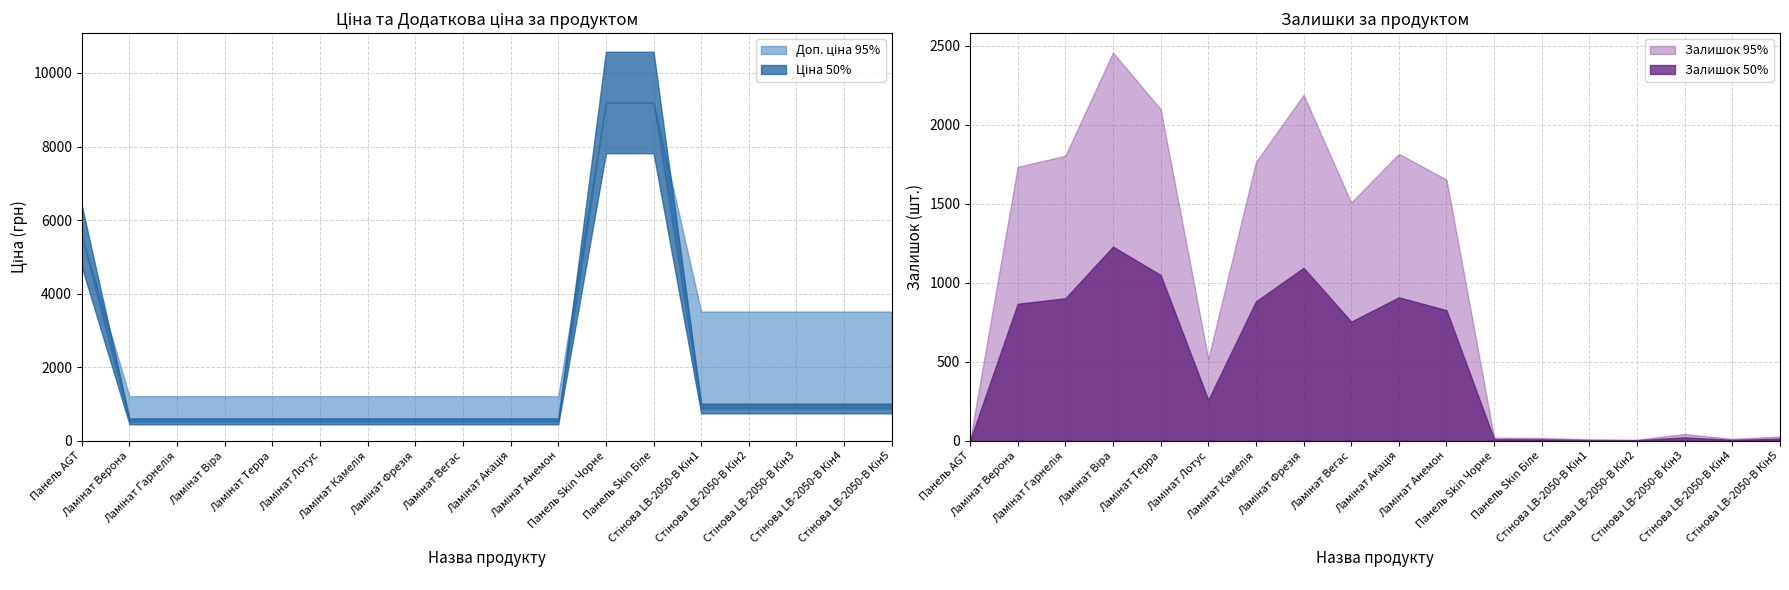

Is it true that Залишок equals 2648.7 at Залишок?

False